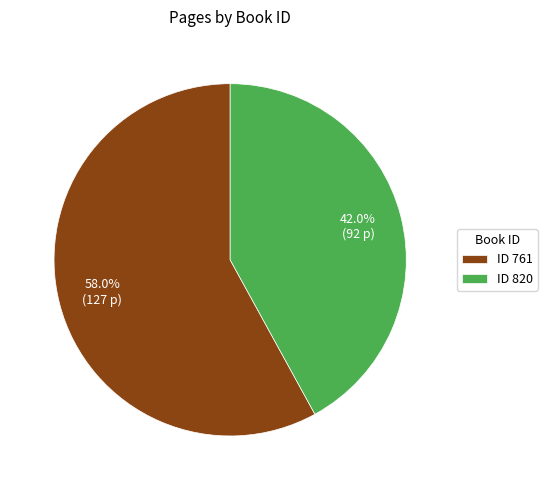

Between ID 820 and ID 761, which is larger?

ID 761